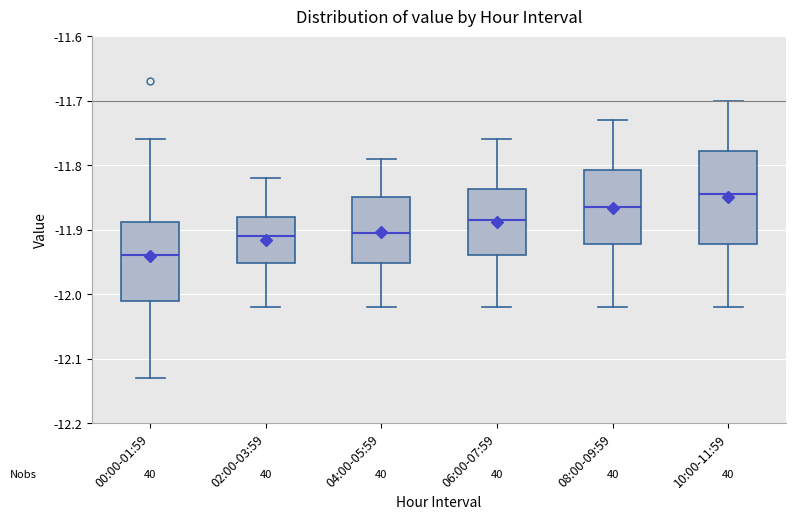

Reading left to right, read every box against the y-axis: the position of its median line, the range the box covers, and the ends of its whiskers. The values are not printed on the chart, so give them approximately, as read against the axis.

00:00-01:59: median -11.94, box -12.01 to -11.89, whiskers -12.13 to -11.76
02:00-03:59: median -11.91, box -11.95 to -11.88, whiskers -12.02 to -11.82
04:00-05:59: median -11.90, box -11.95 to -11.85, whiskers -12.02 to -11.79
06:00-07:59: median -11.88, box -11.94 to -11.84, whiskers -12.02 to -11.76
08:00-09:59: median -11.86, box -11.92 to -11.81, whiskers -12.02 to -11.73
10:00-11:59: median -11.84, box -11.92 to -11.78, whiskers -12.02 to -11.70